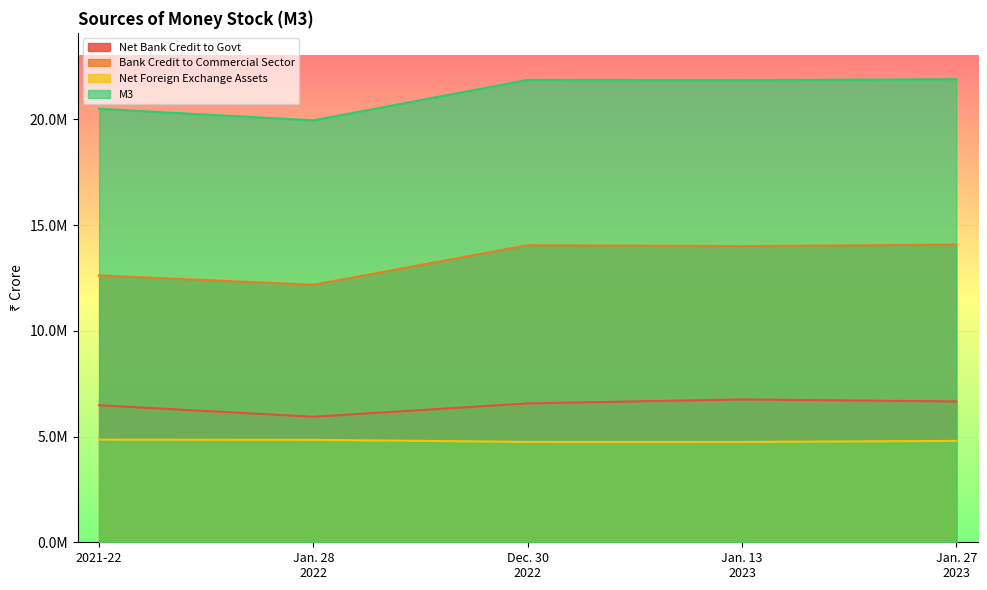

What is the approximate value of M3 at Jan. 13
2023?

21843074